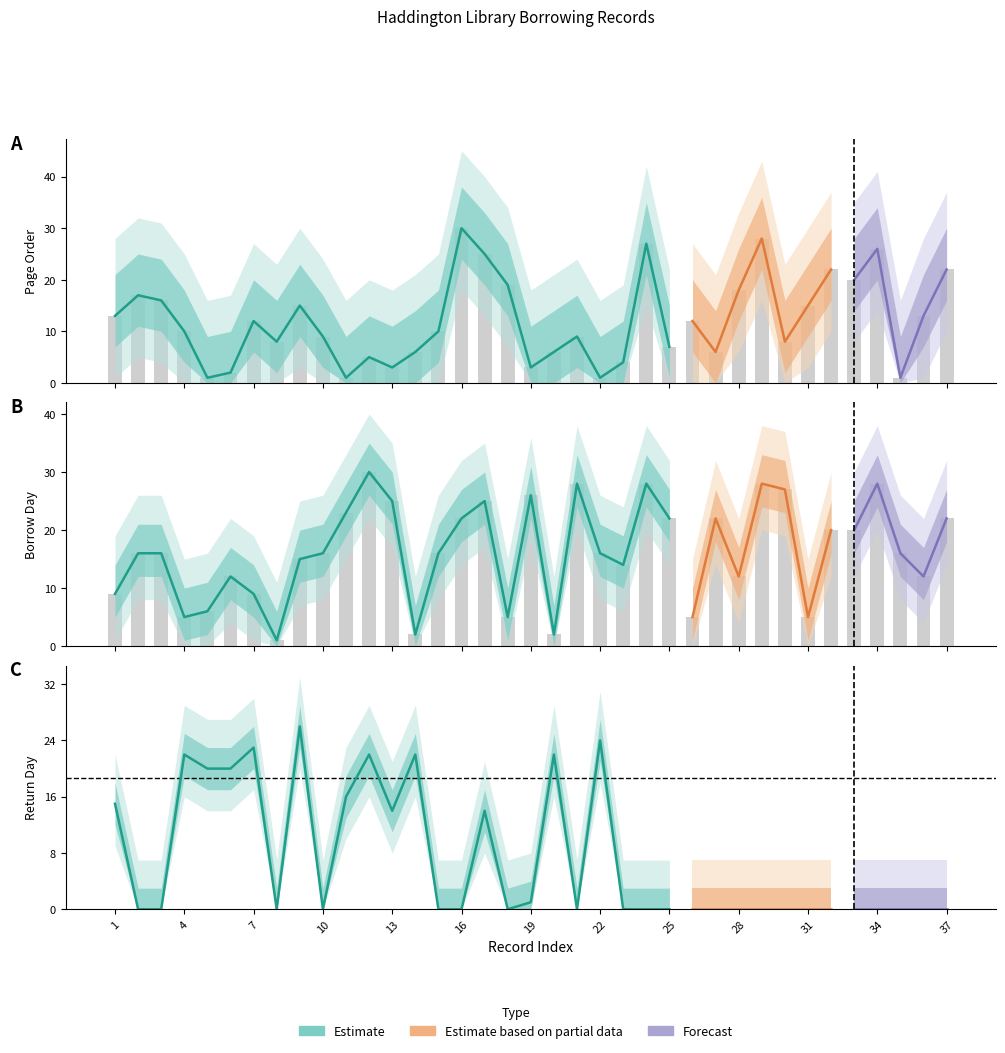

The bday series shows 1 at 8. True or false?

False